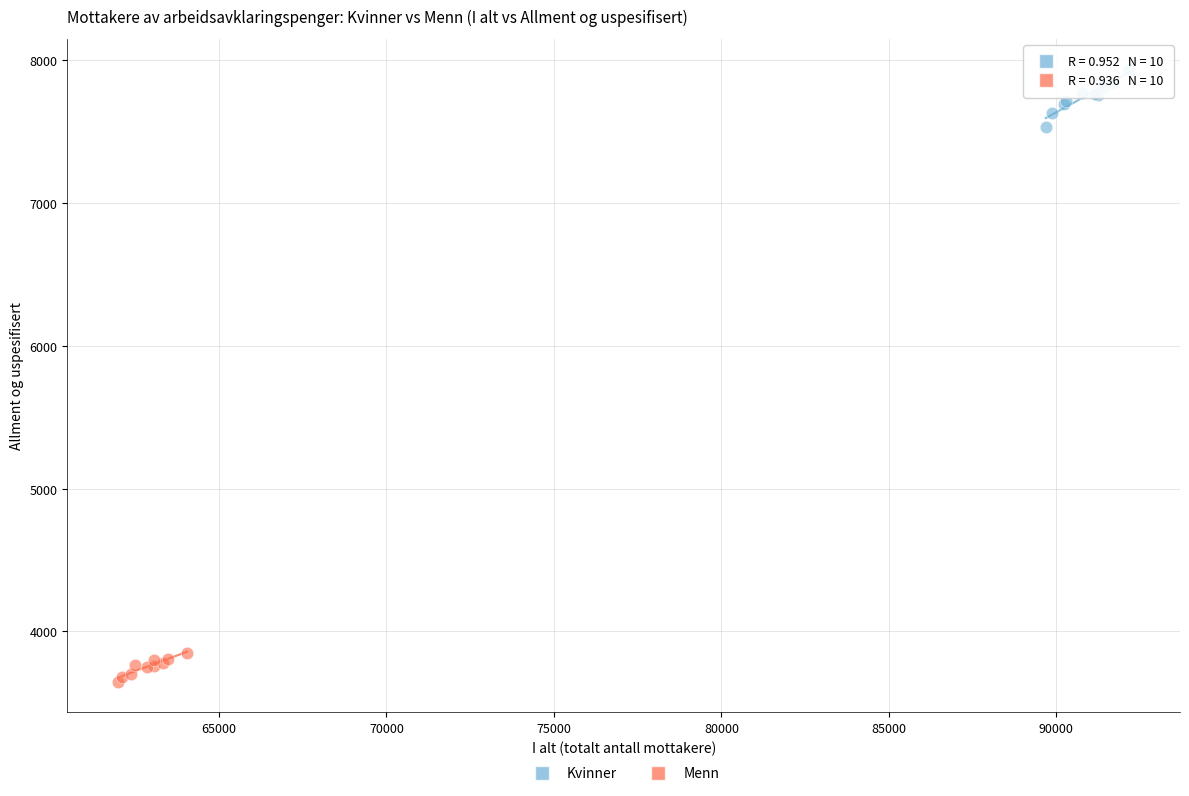

What are all the series names shown in the legend?

Kvinner, Menn